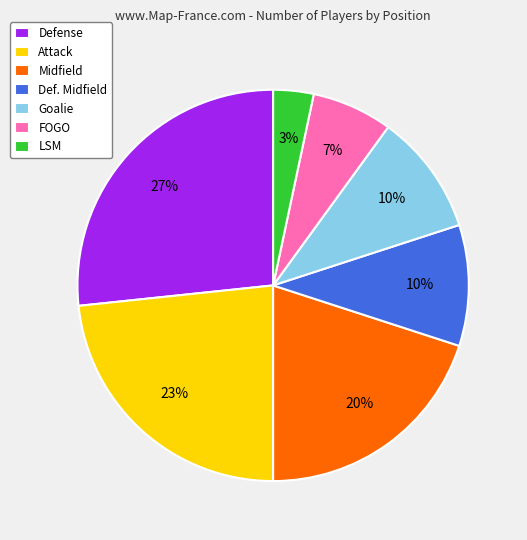

Which has a higher value, FOGO or Midfield?

Midfield